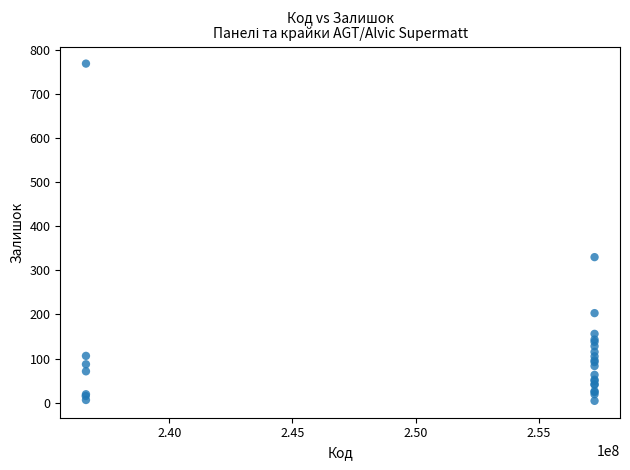

What Y value in the scatter plot is closest to 386?

330